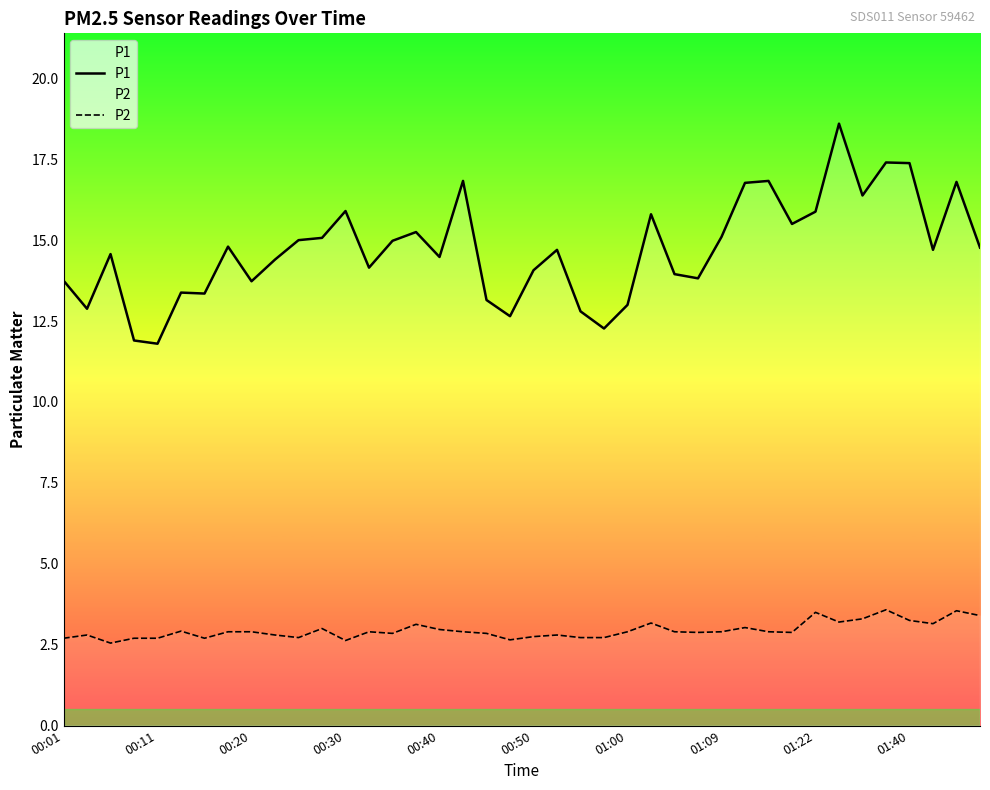

Does the chart display data point markers on the line(s)?

No